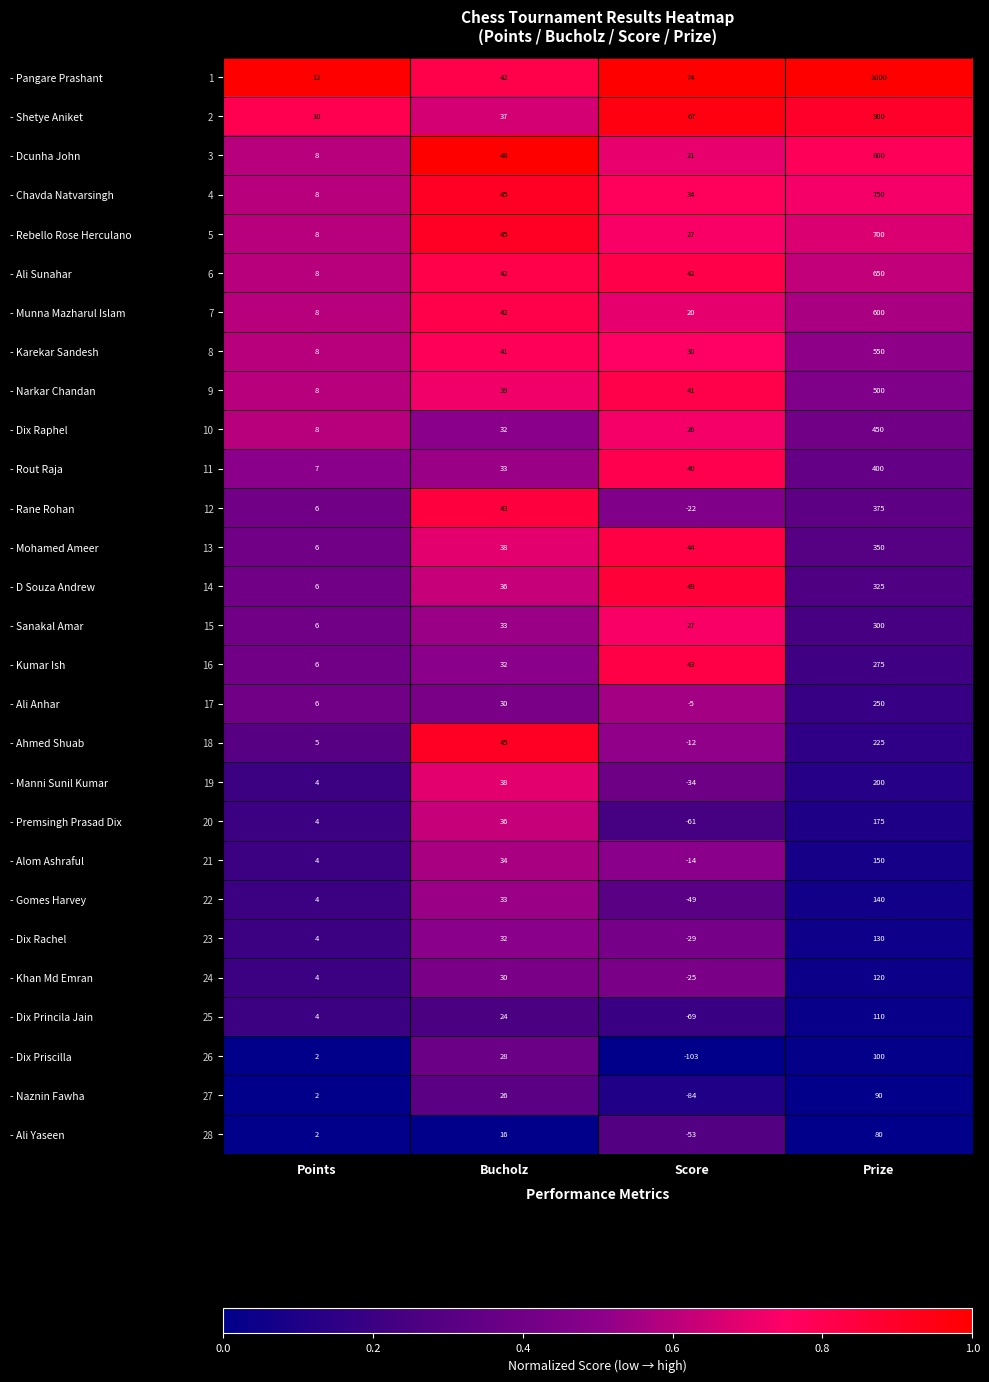

At how many categories does at least one series exceed 0?

4